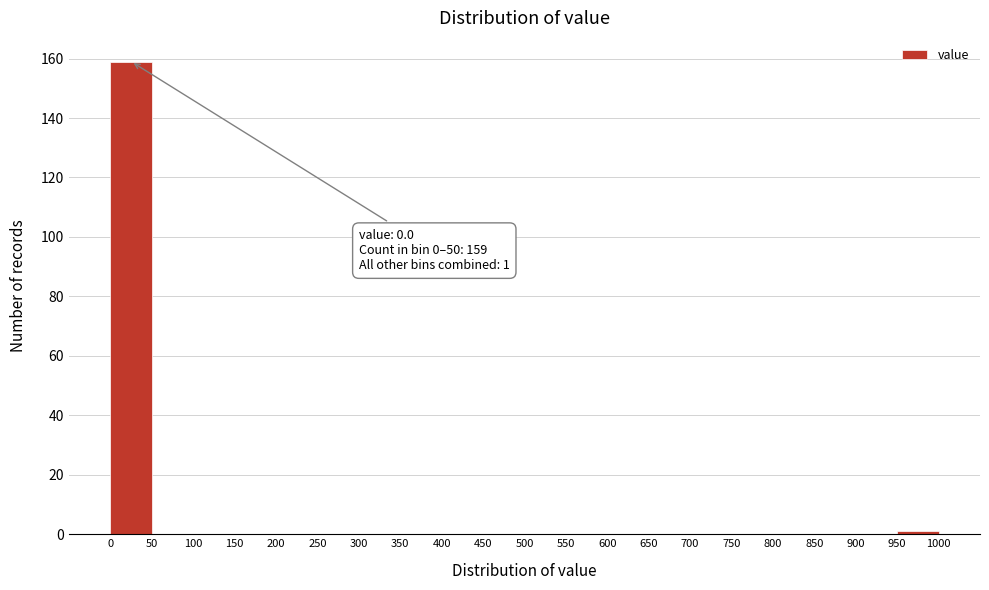

Which range on the x-axis has the tallest bar?

0 to 50